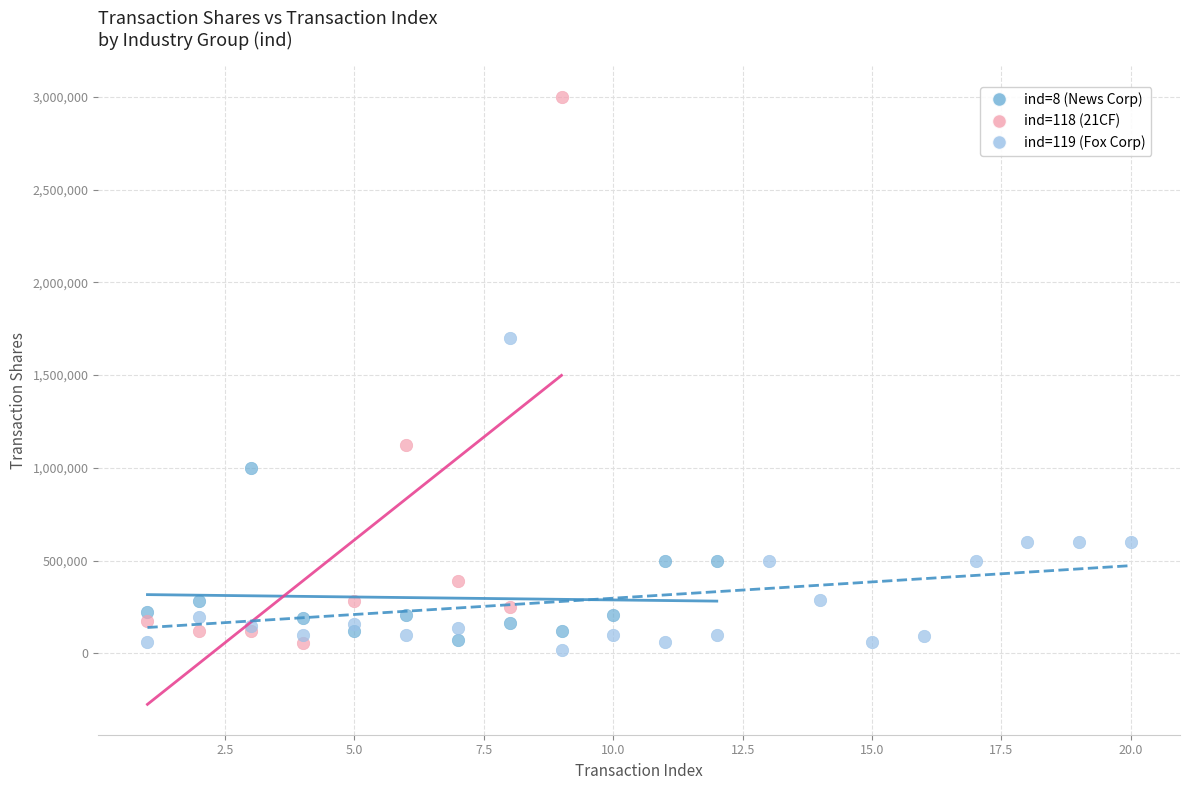

What are all the series names shown in the legend?

ind=8 (News Corp), ind=118 (21CF), ind=119 (Fox Corp)